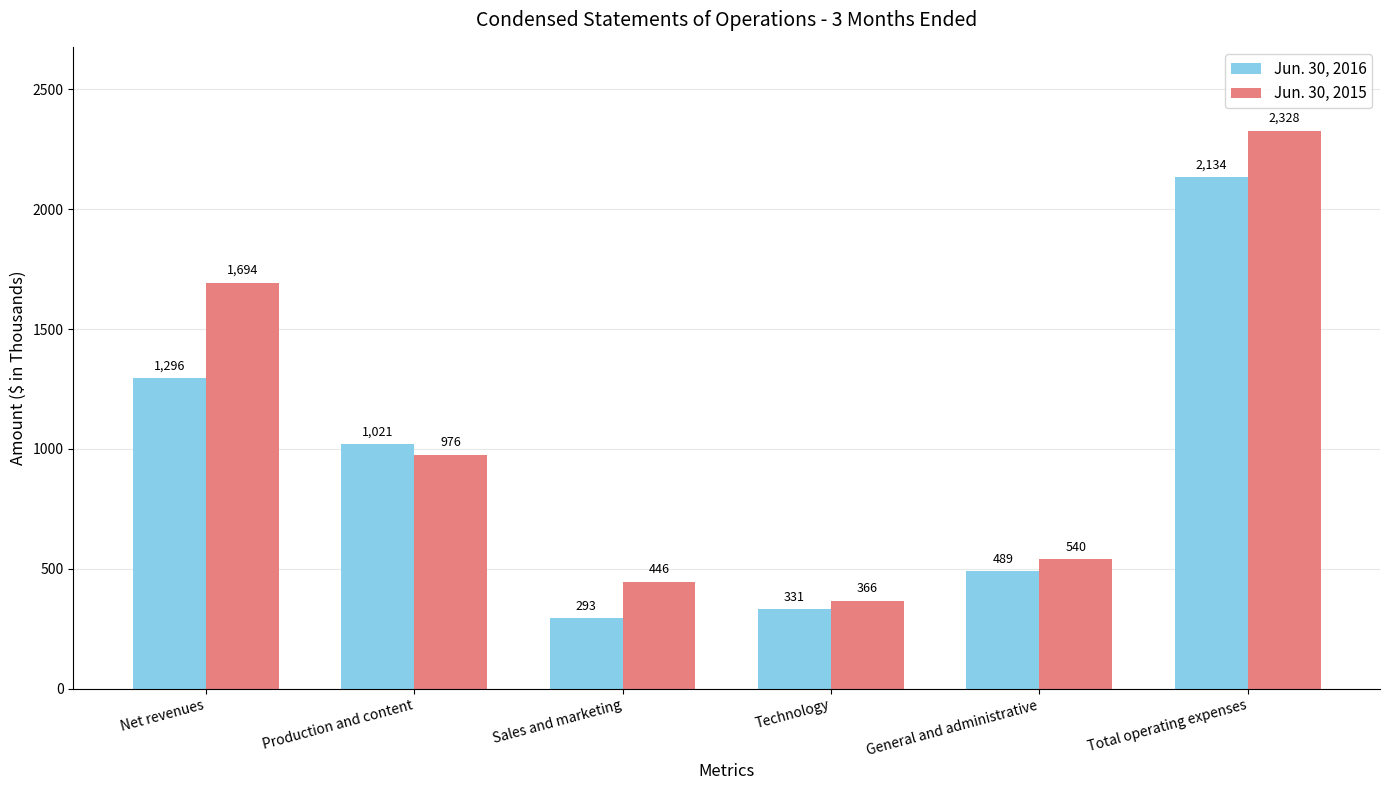

Reading left to right, extract all data points from this chart.

Jun. 30, 2016: 1296	1021	293	331	489	2134
Jun. 30, 2015: 1694	976	446	366	540	2328